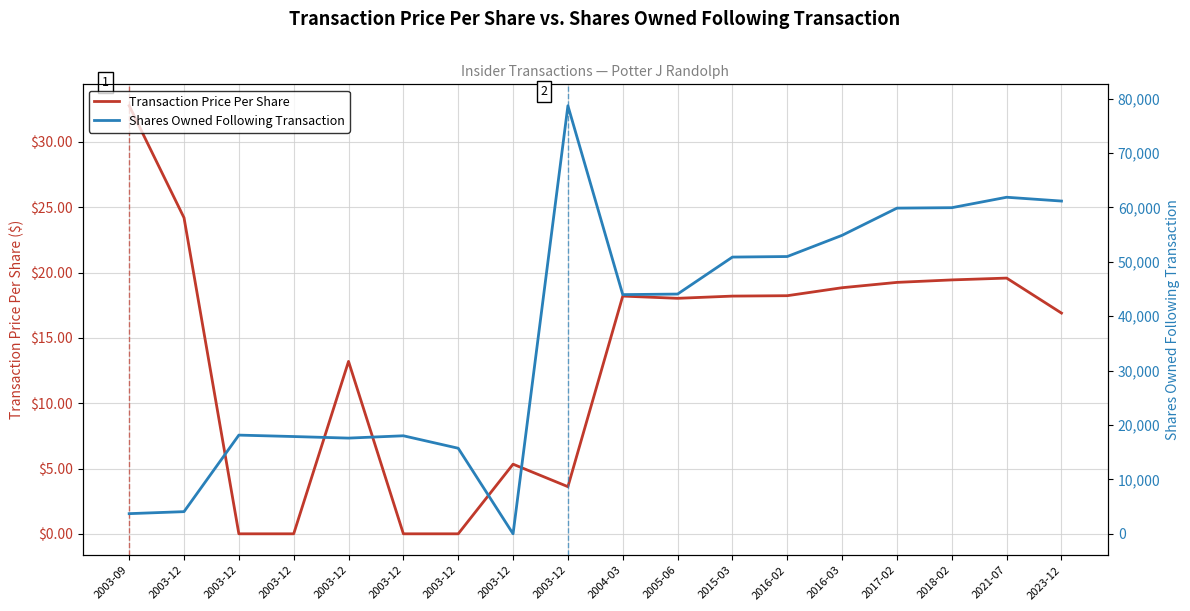

List the series in order of their peak value, highest first.

Shares Owned Following Transaction, Transaction Price Per Share